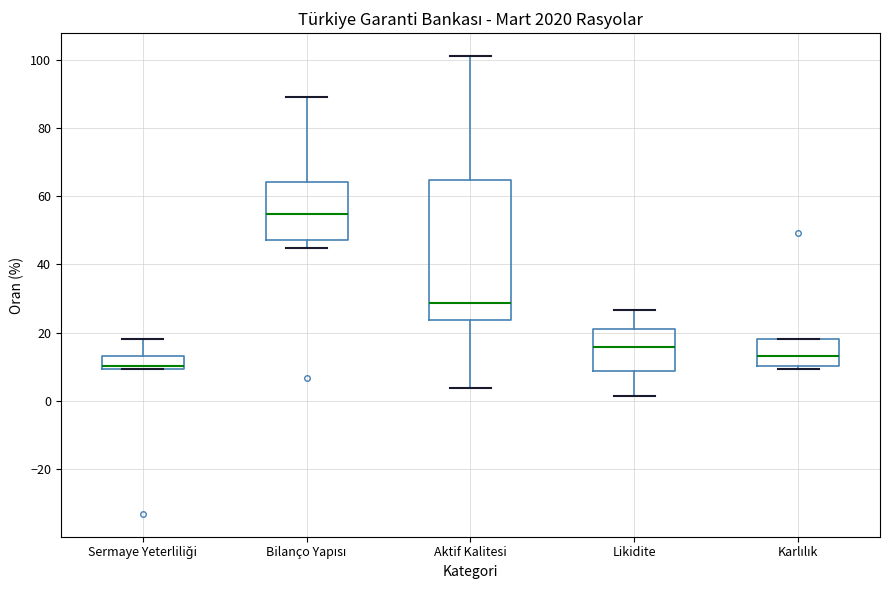

Which box is the tallest, from its lower edge to its upper edge?

Aktif Kalitesi